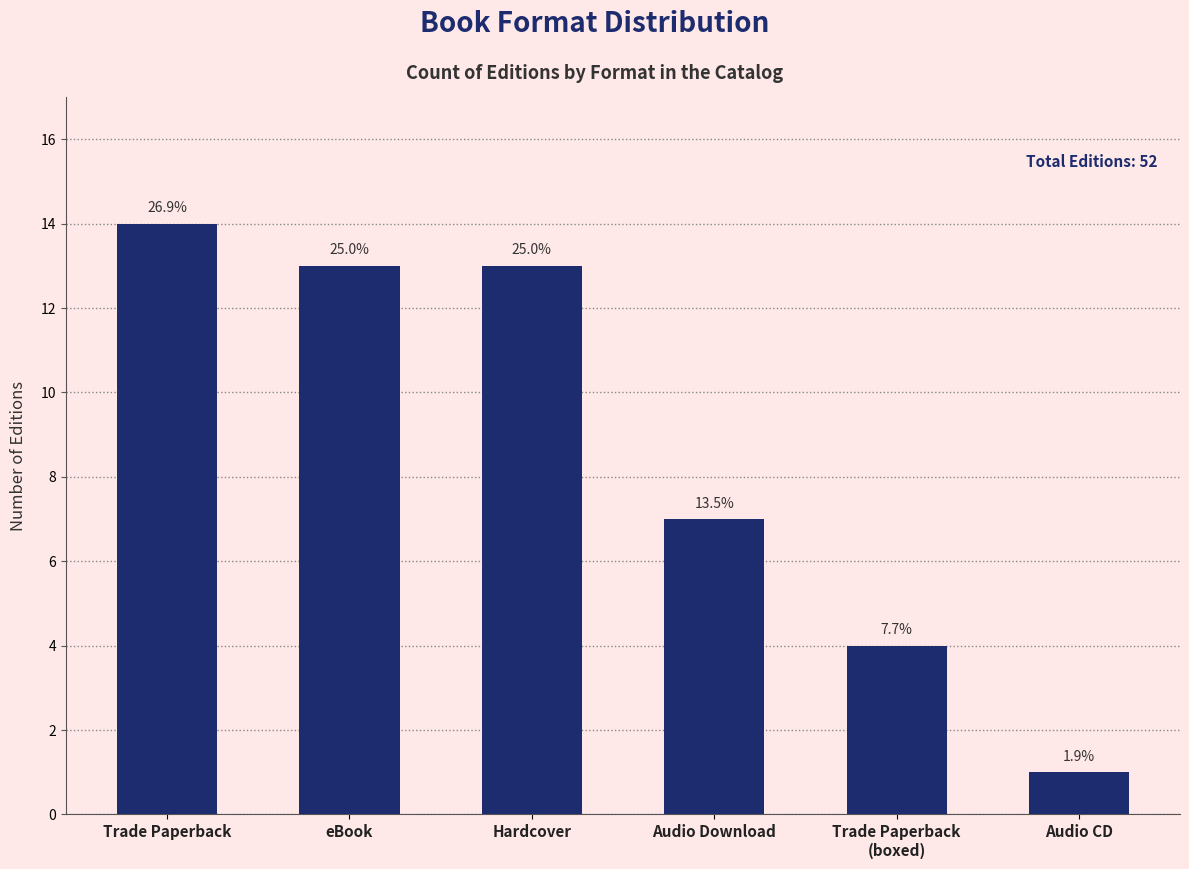

What position from the right is Trade Paperback
(boxed)?

2